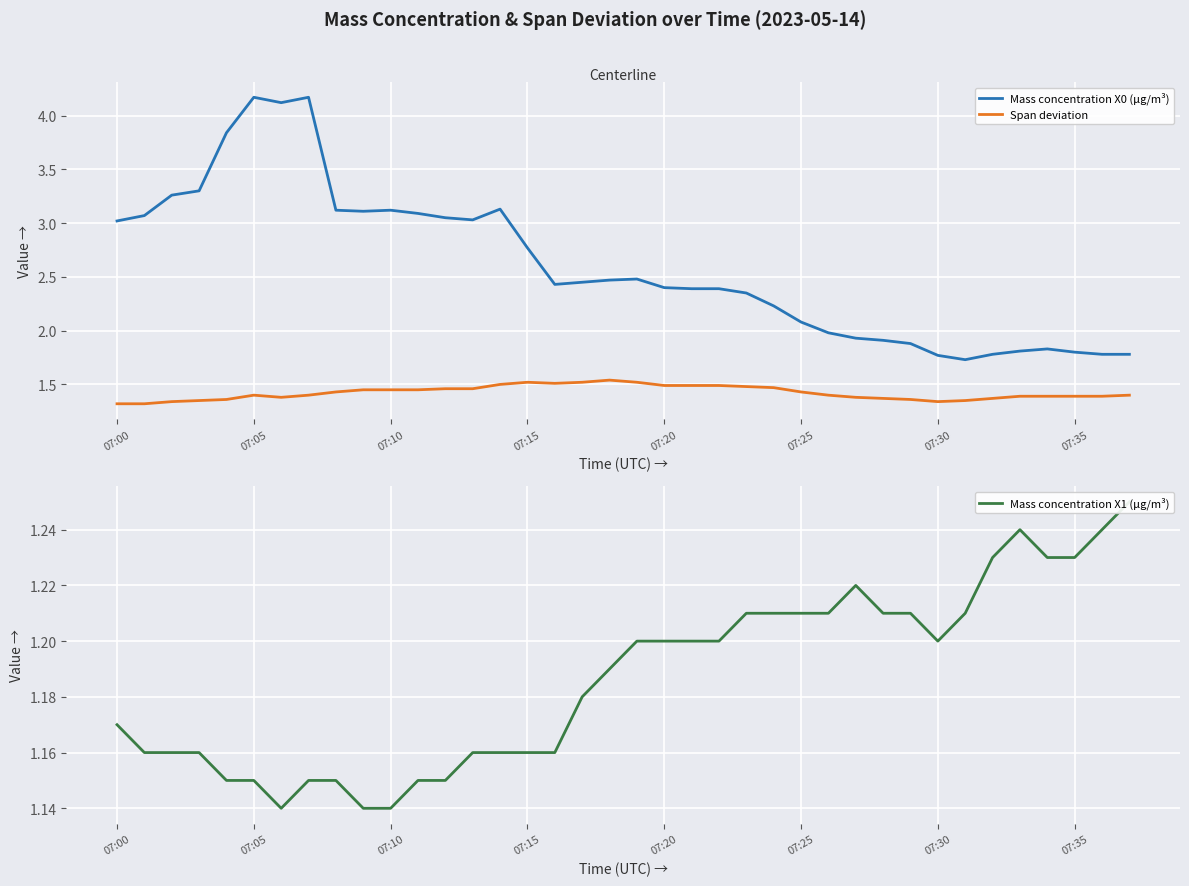

True or false: Span deviation and Mass concentration X0 (μg/m³) intersect in this chart.

False